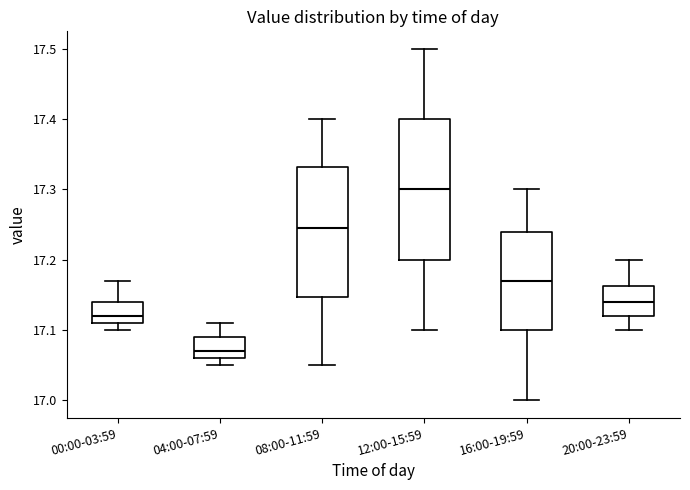

Reading left to right, transcribe this box plot: for each box, give where its median line is, the range the box spans, and where its two whiskers end, as read against the y-axis. The values are not printed on the chart, so give them approximately, as read against the axis.

00:00-03:59: median 17.12, box 17.11 to 17.14, whiskers 17.10 to 17.17
04:00-07:59: median 17.07, box 17.06 to 17.09, whiskers 17.05 to 17.11
08:00-11:59: median 17.25, box 17.15 to 17.33, whiskers 17.05 to 17.40
12:00-15:59: median 17.30, box 17.20 to 17.40, whiskers 17.10 to 17.50
16:00-19:59: median 17.17, box 17.10 to 17.24, whiskers 17.00 to 17.30
20:00-23:59: median 17.14, box 17.12 to 17.16, whiskers 17.10 to 17.20